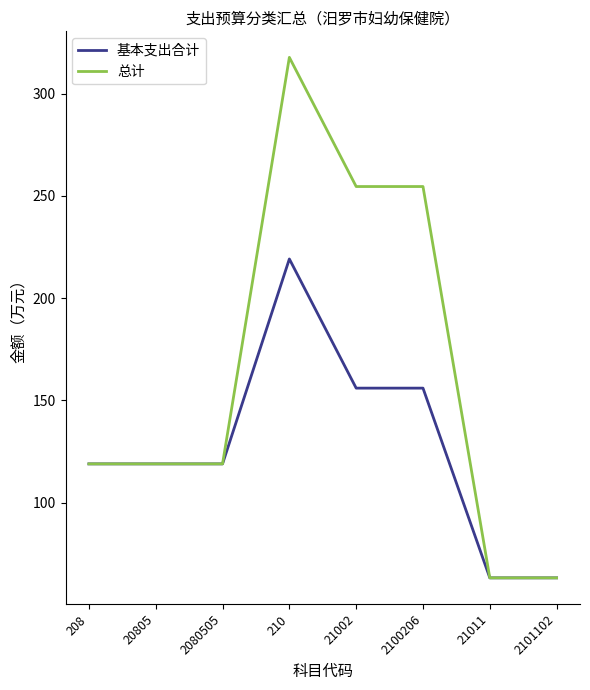

True or false: 总计 has a value of 254.6 at 21002.

True